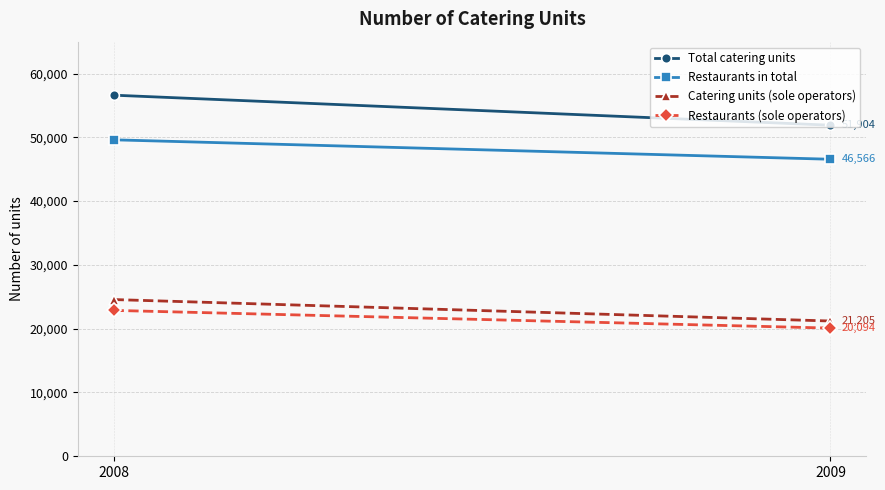

Is the value of Catering units (sole operators) at 2008 greater than the value of Restaurants (sole operators) at 2009?

Yes